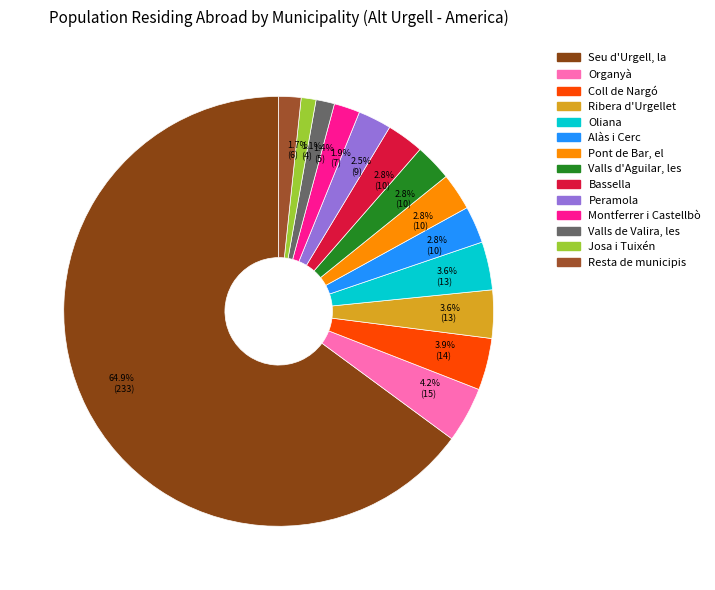

Which slice is the largest?

Seu d'Urgell, la